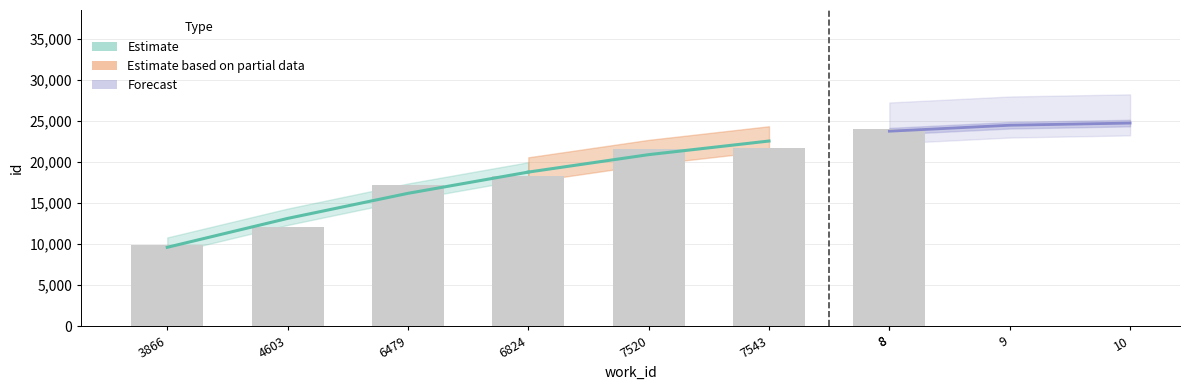

The value at 4603 is 13134.2. True or false?

True